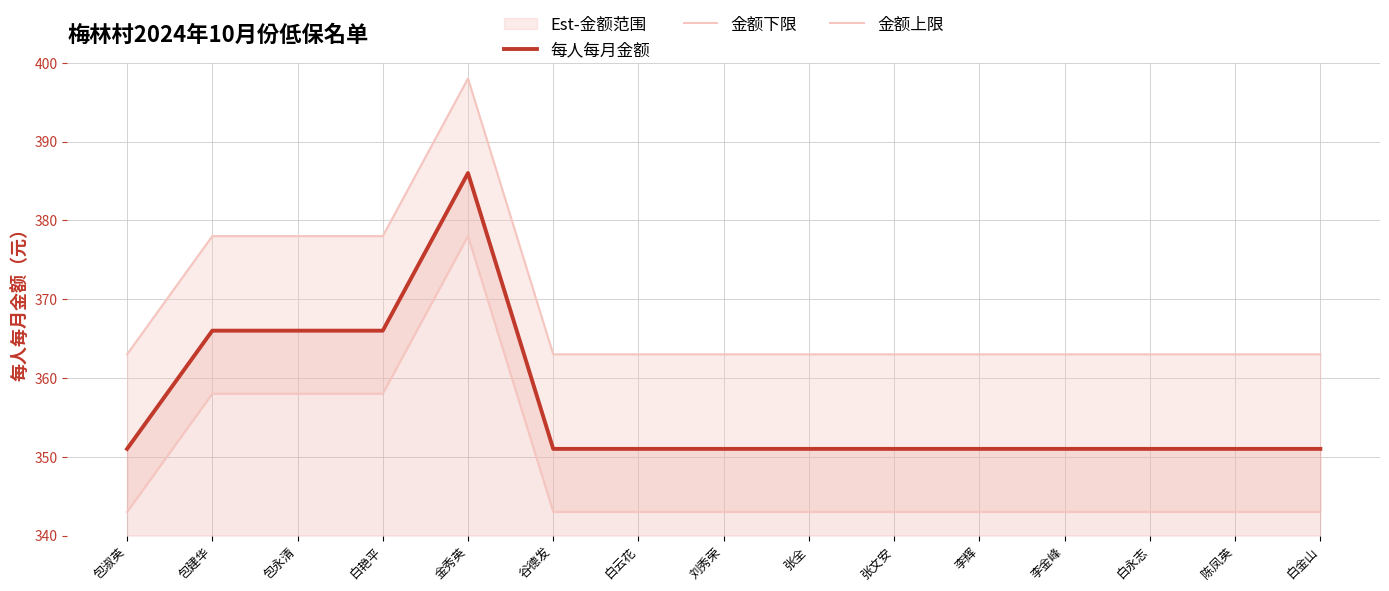

Is it true that 金额下限 equals 358 at 白艳平?

True